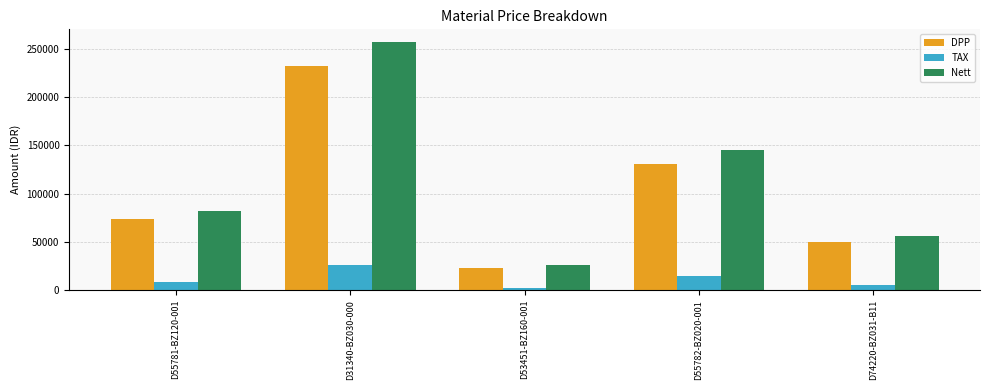

What are all the series names shown in the legend?

DPP, TAX, Nett